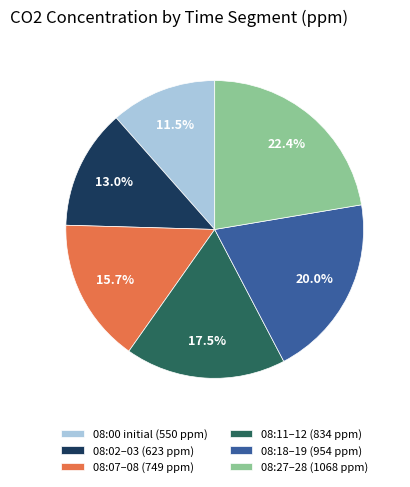

Which has a higher value, 08:18–19 (954 ppm) or 08:27–28 (1068 ppm)?

08:27–28 (1068 ppm)